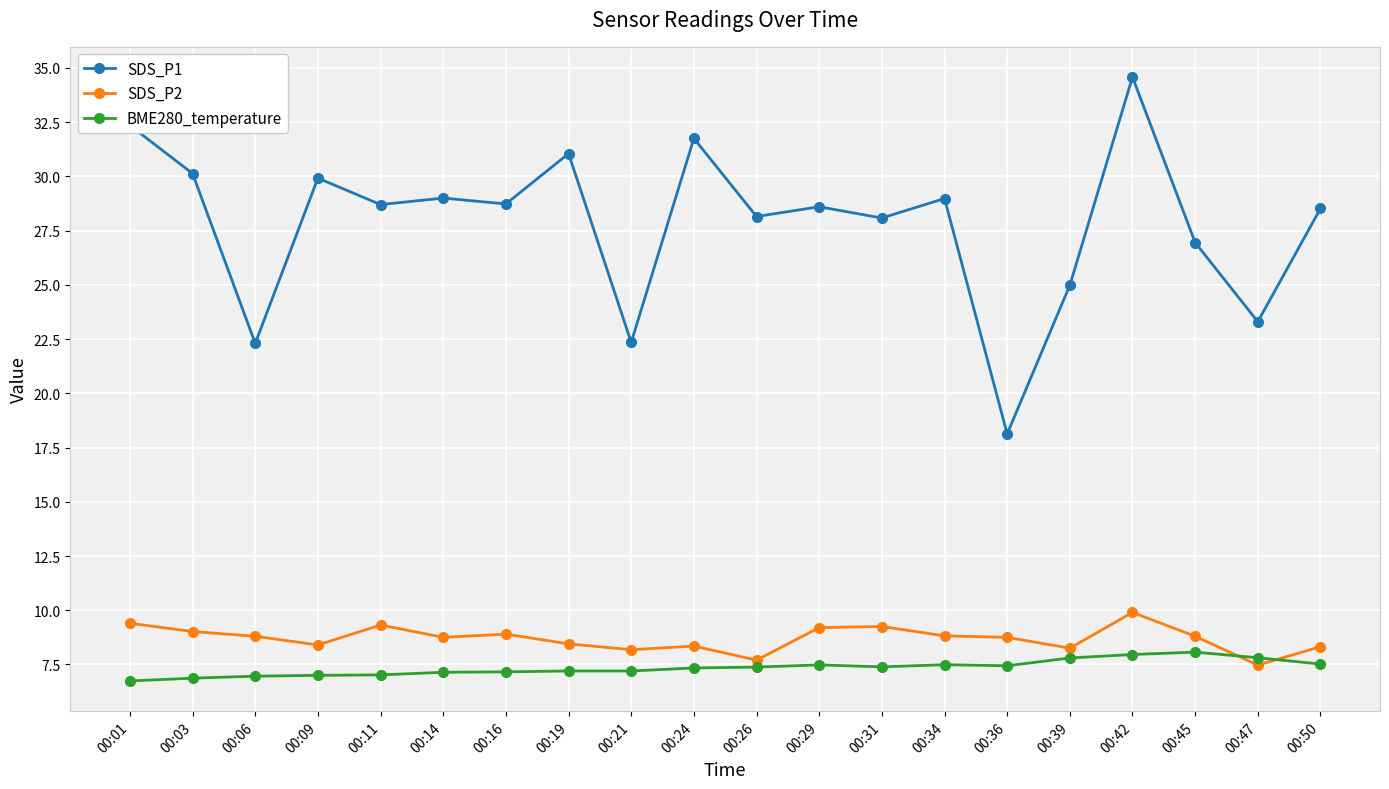

At 00:39, list the series in order from largest to smallest.

SDS_P1, SDS_P2, BME280_temperature